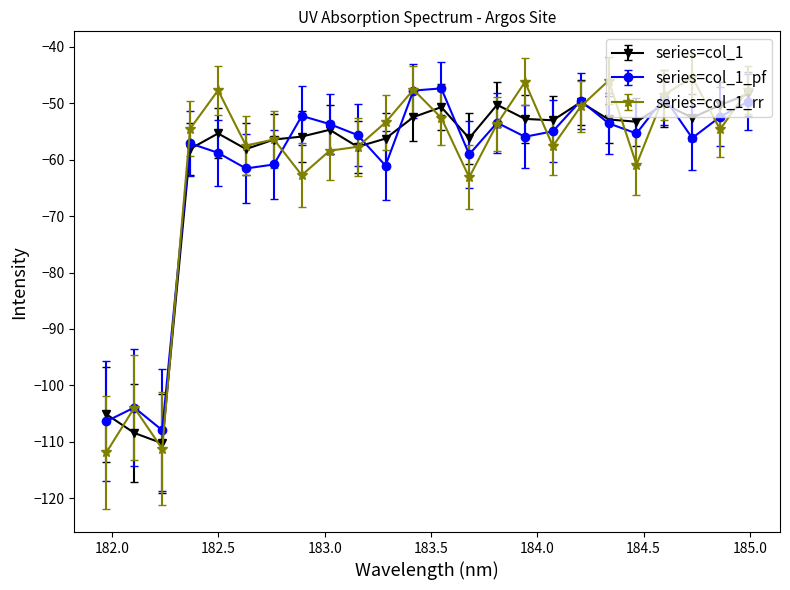

How many interior local valleys does the series=col_1_pf series have?

7